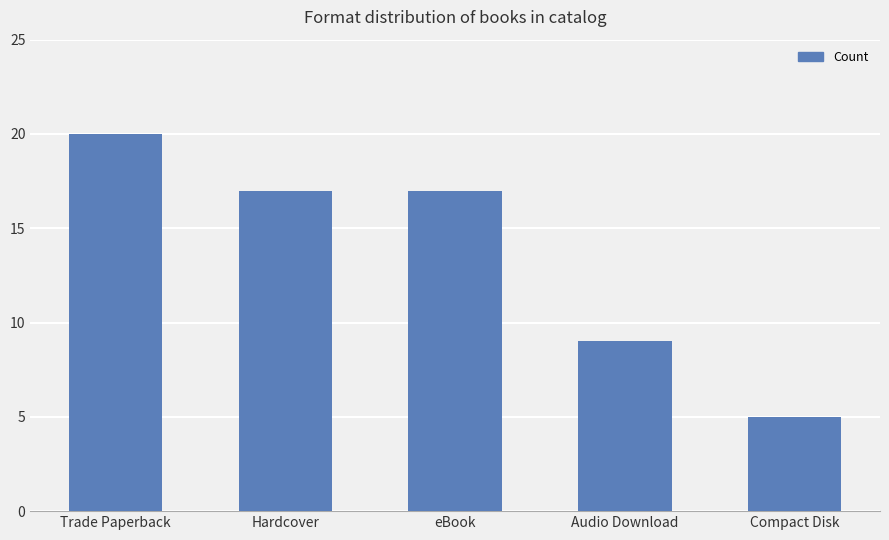

What is the sum of all values?

68